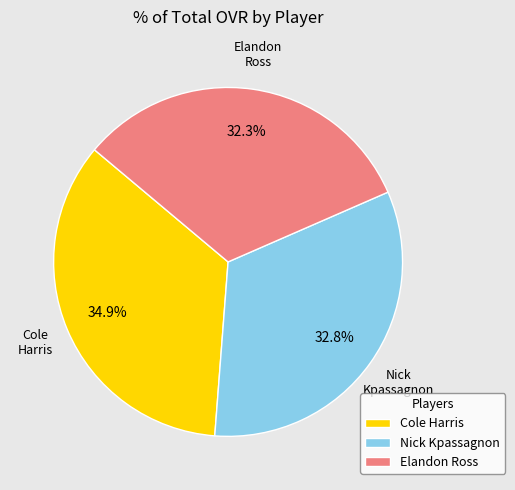

Approximately how many times larger is the value at Nick Kpassagnon compared to Elandon Ross?

1.0